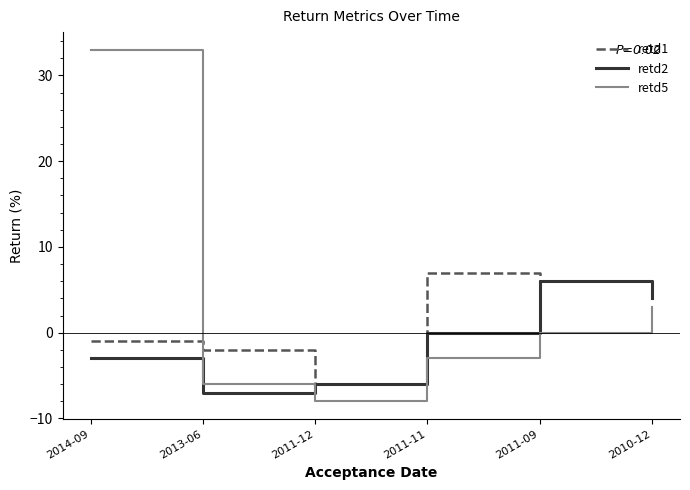

Which series changed the most between 2014-09 and 2010-12?

retd5